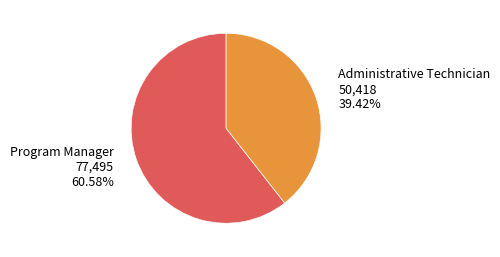

To the nearest percent, what is the difference between the Program Manager and Administrative Technician slice percentages?

21%